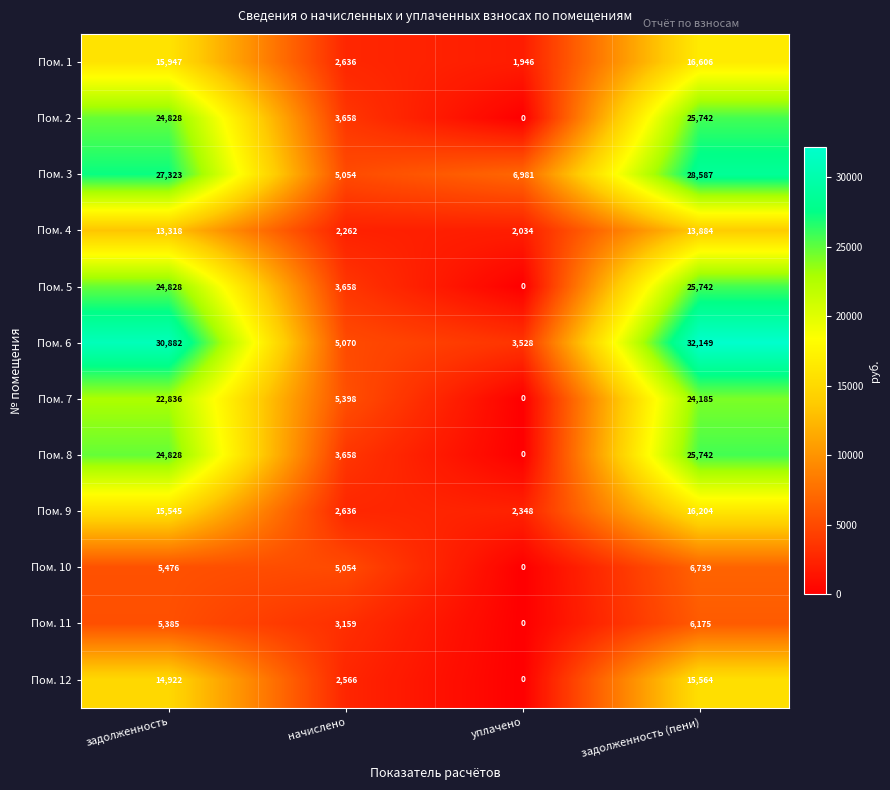

At which label is Пом. 7 closest to 12092?

начислено